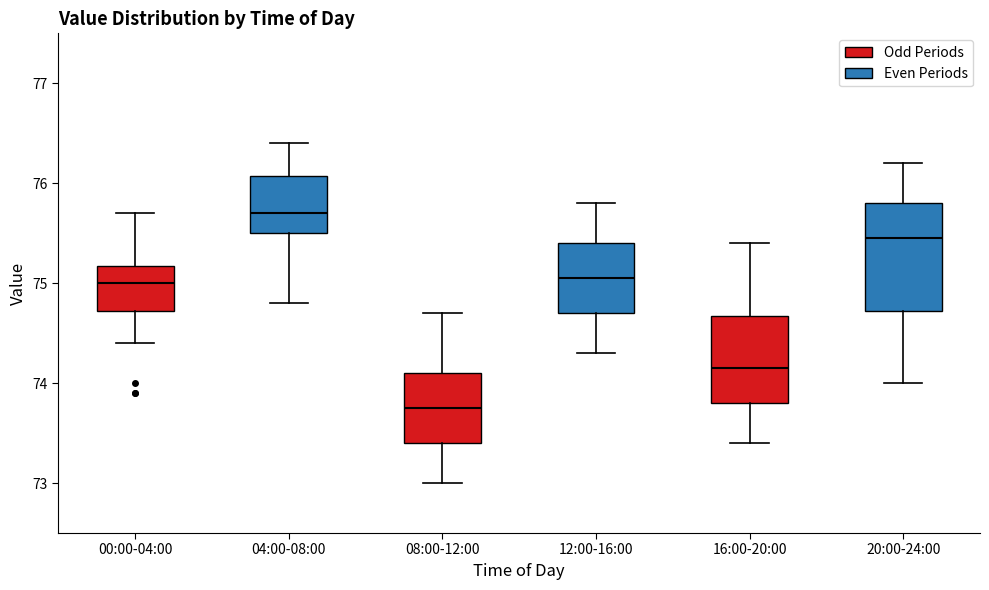

Where is the lower edge of the box for 00:00-04:00 on the y-axis? The values are not printed on the chart, so give them approximately, as read against the axis.

74.7